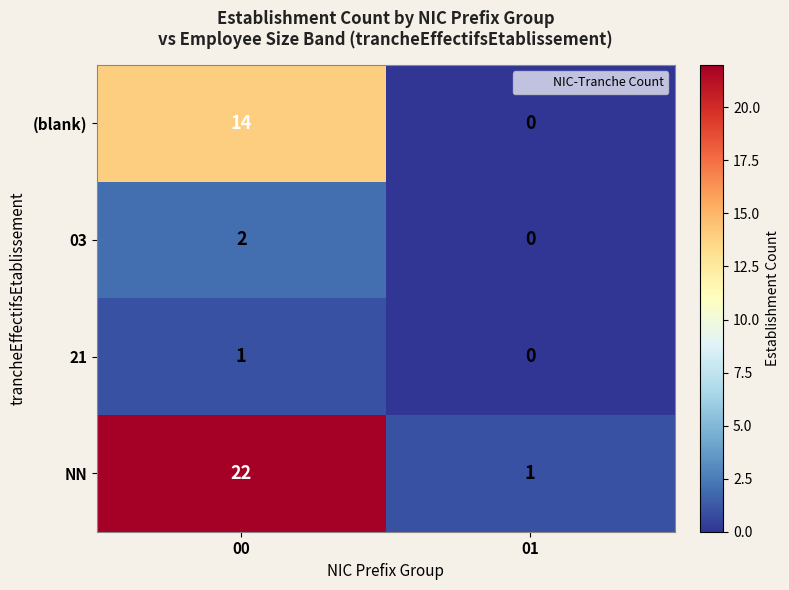

At 00, list the series in order from smallest to largest.

21, 03, (blank), NN